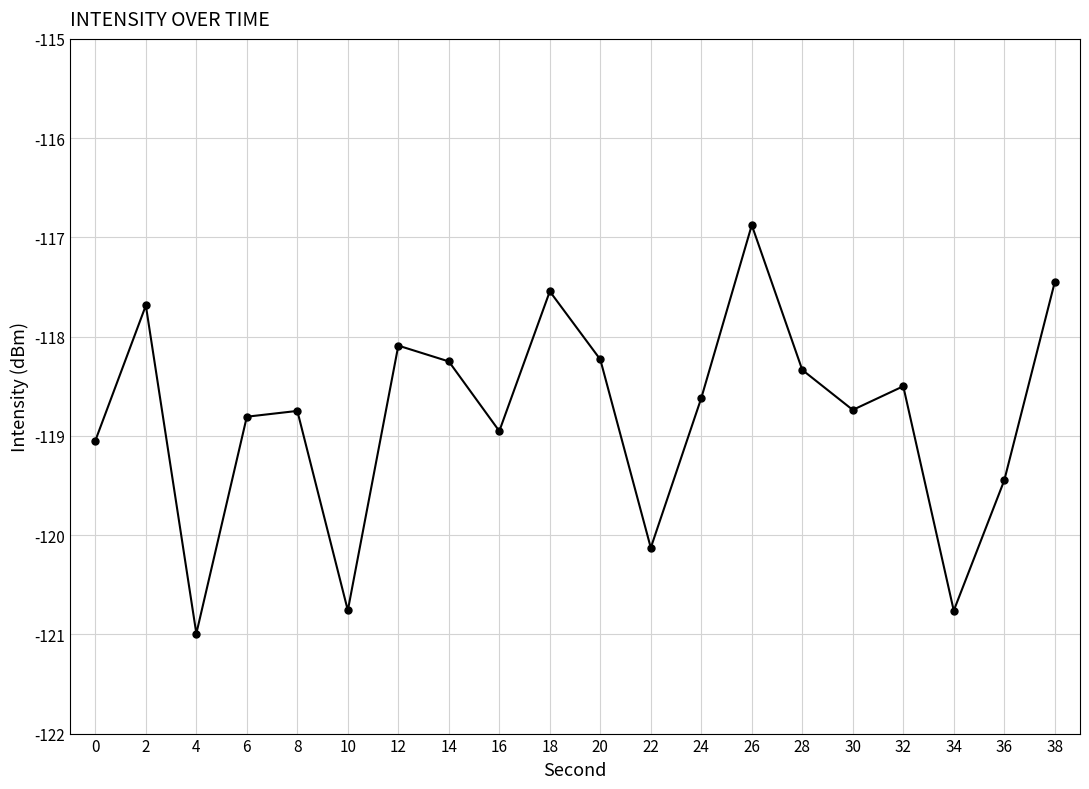

Count the number of categories in the chart.

20